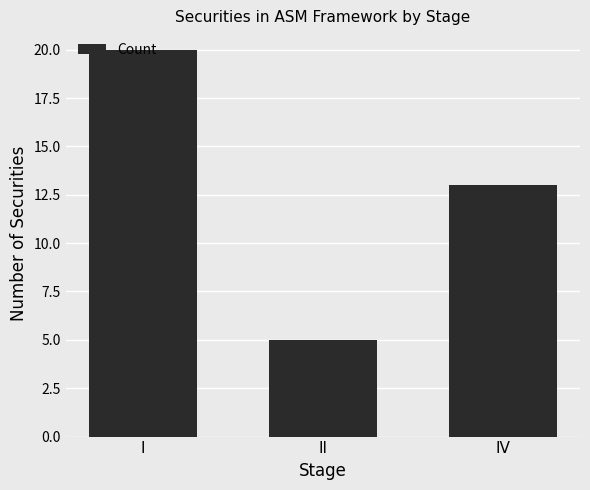

How many distinct data groups are displayed?

1